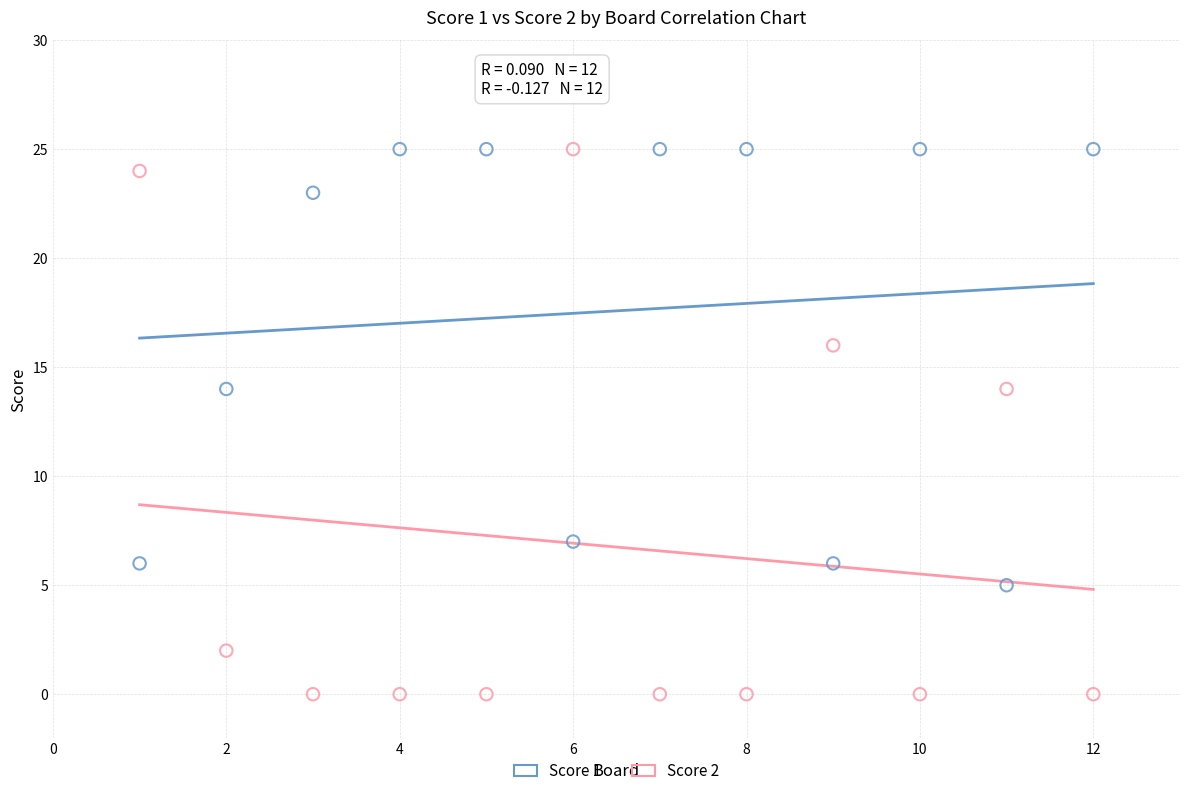

What is the X range (max minus min) for the scatter plot?

11